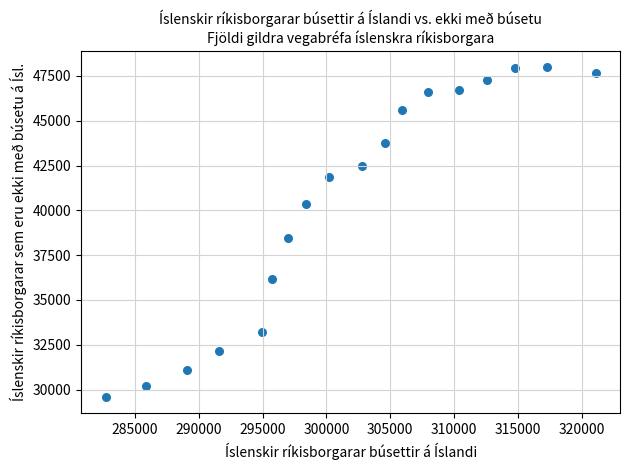

What is the range of X values (max minus min)?

38320